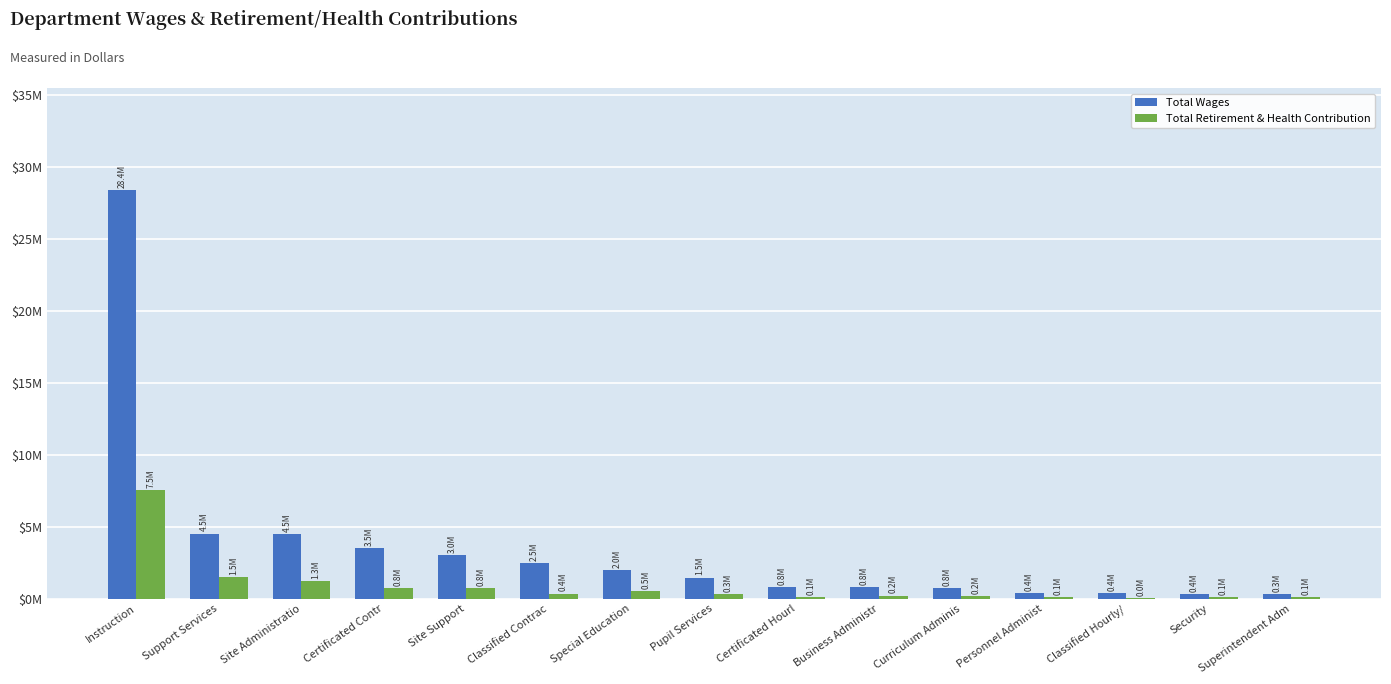

The value of Total Wages at Pupil Services is 1472155. True or false?

True